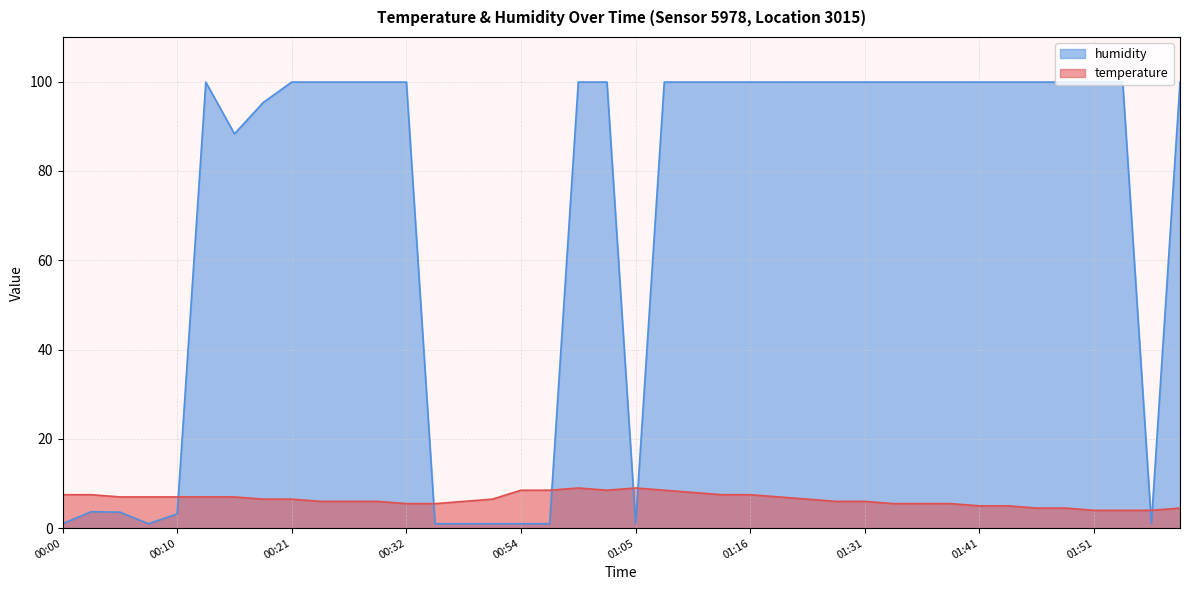

What is the spread (max minus min) of values at 01:29?

93.9